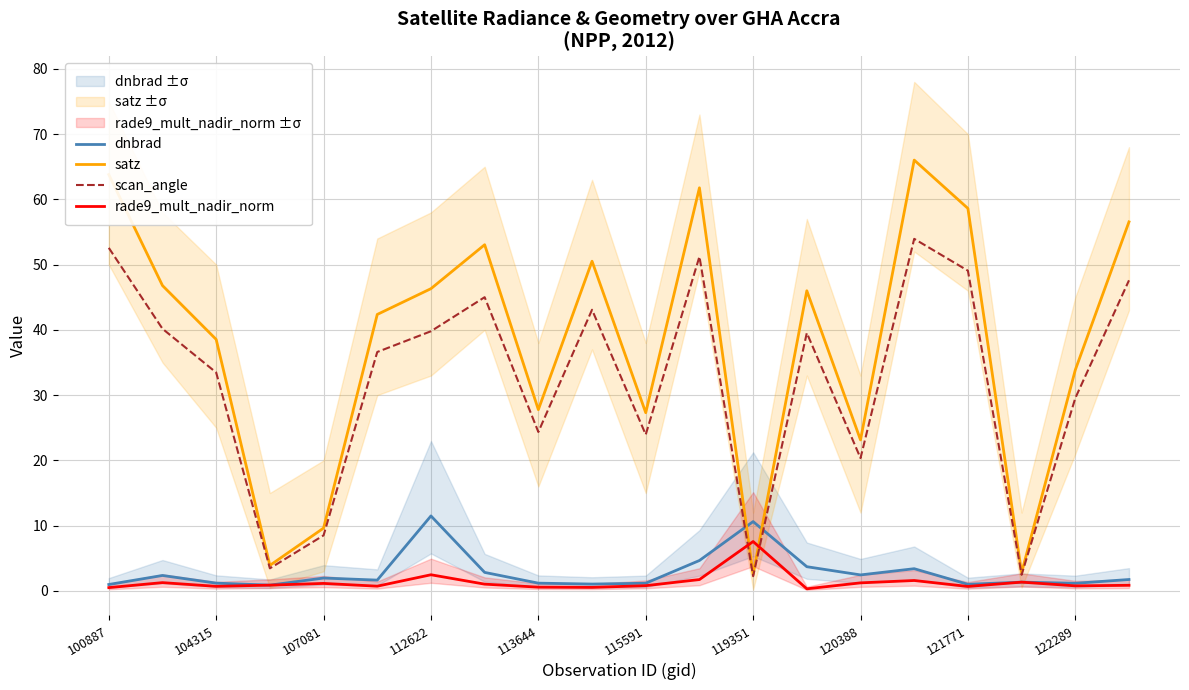

Is the value of rade9_mult_nadir_norm at 113644 greater than the value of satz at 121771?

No